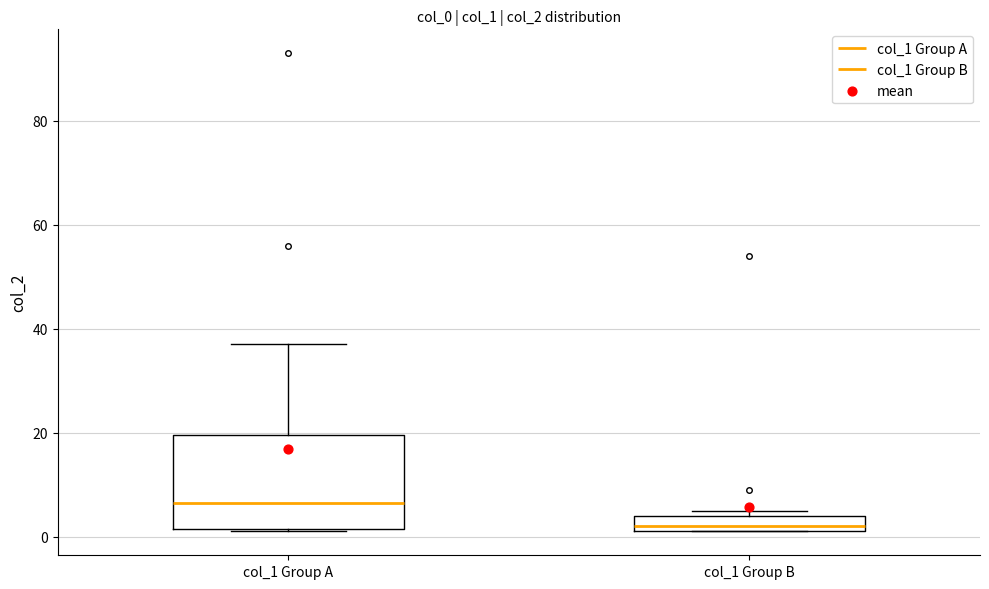

Where is the upper edge of the box for col_1 Group A on the y-axis? The values are not printed on the chart, so give them approximately, as read against the axis.

20